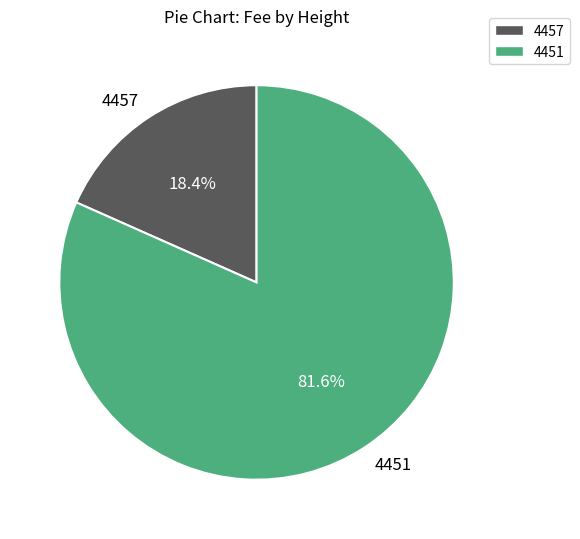

To the nearest percent, what percentage of the pie is 4457?

18%